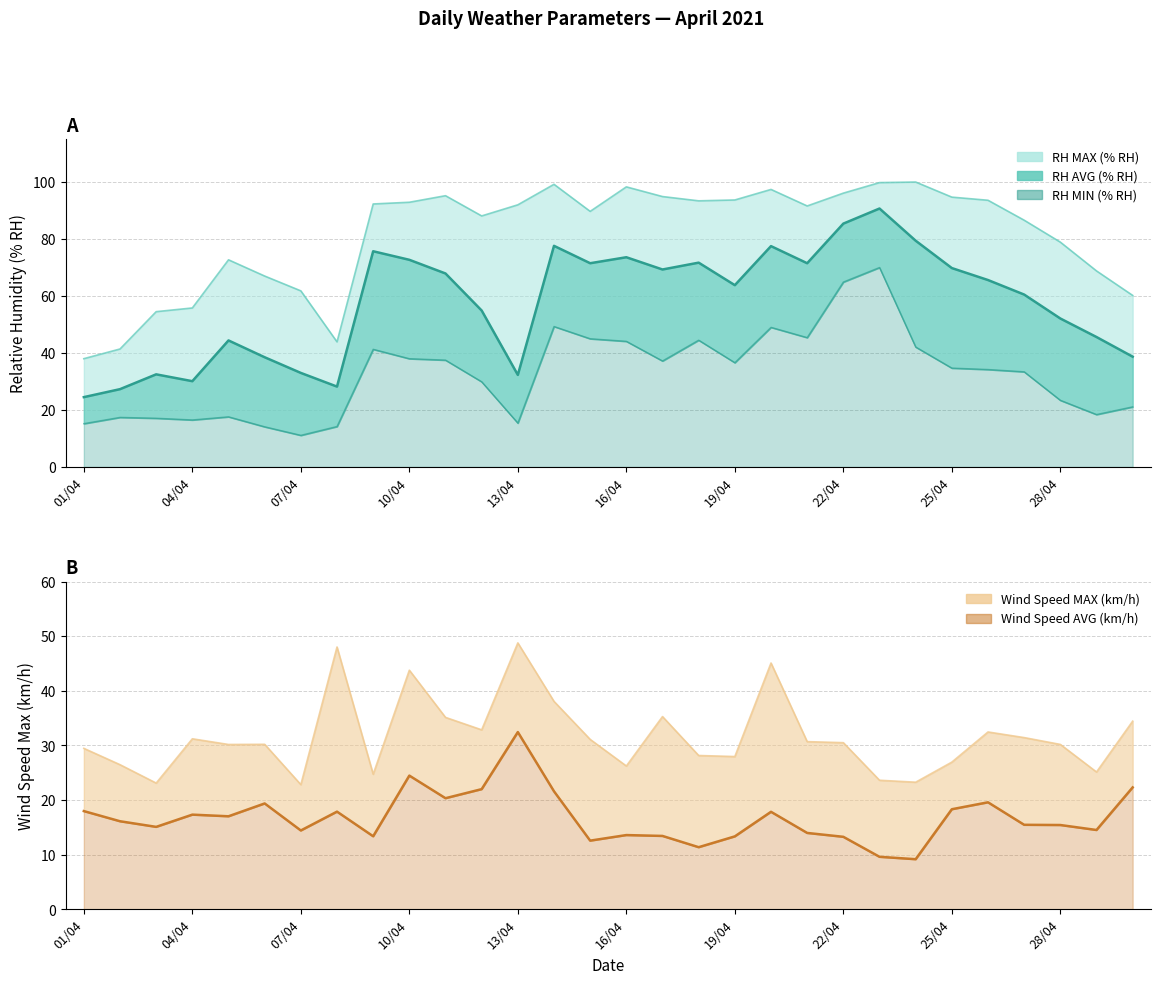

How many lines are shown in the chart?

5